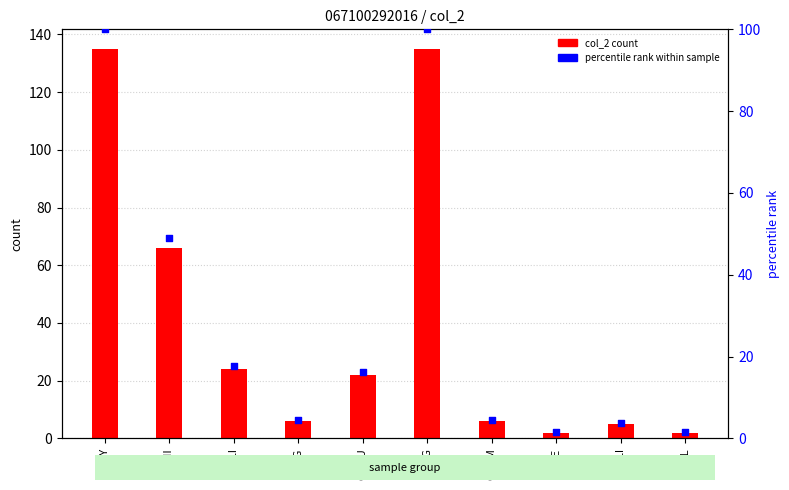

Which series reaches the maximum Y coordinate?

col_2 count